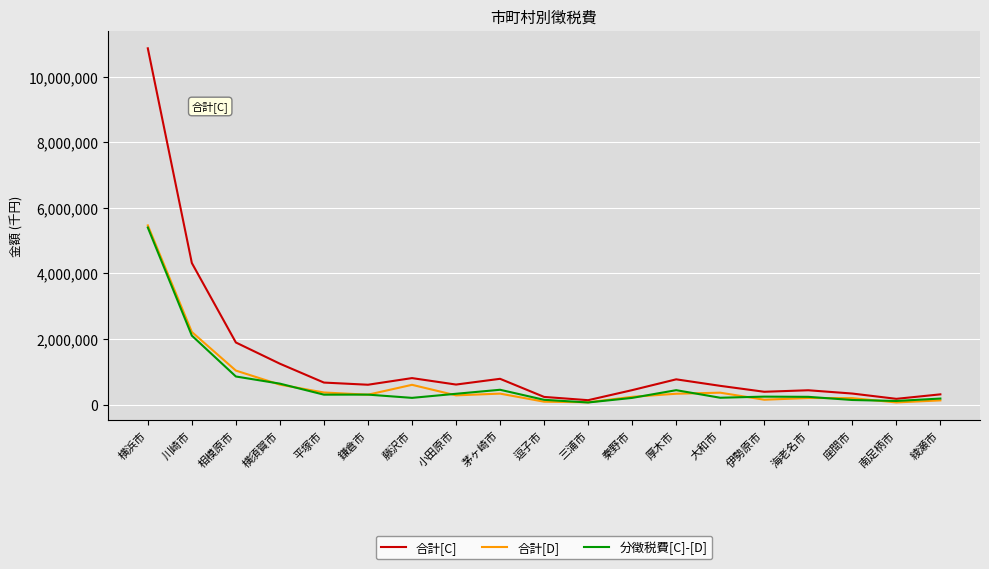

What is the minimum value for 合計[D]?

65260